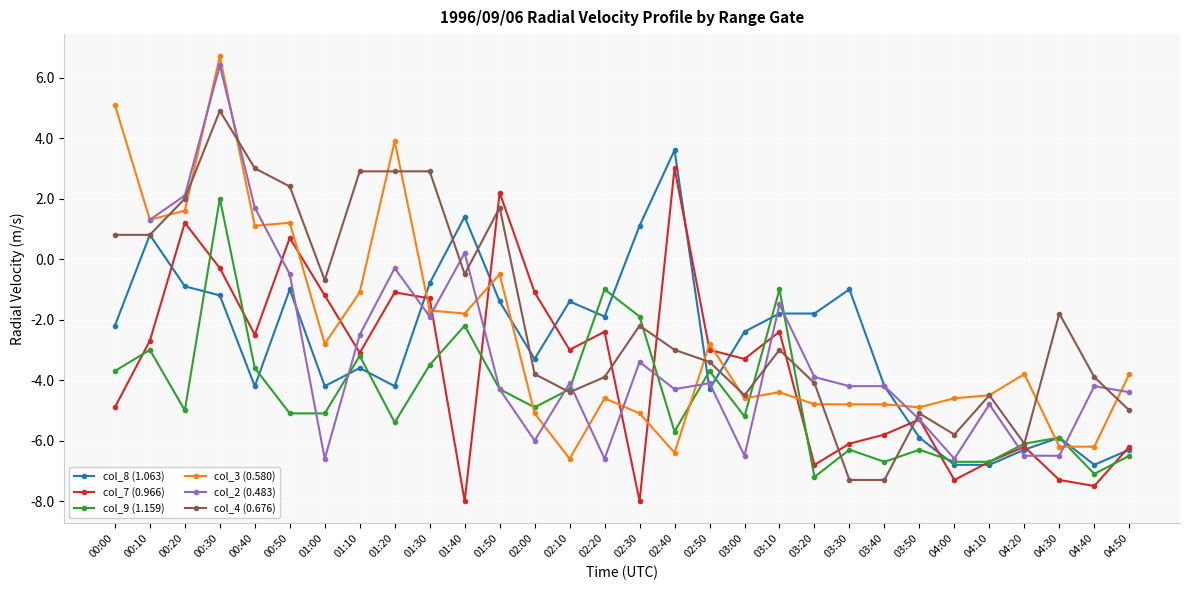

True or false: col_8 (1.063) and col_2 (0.483) intersect in this chart.

True